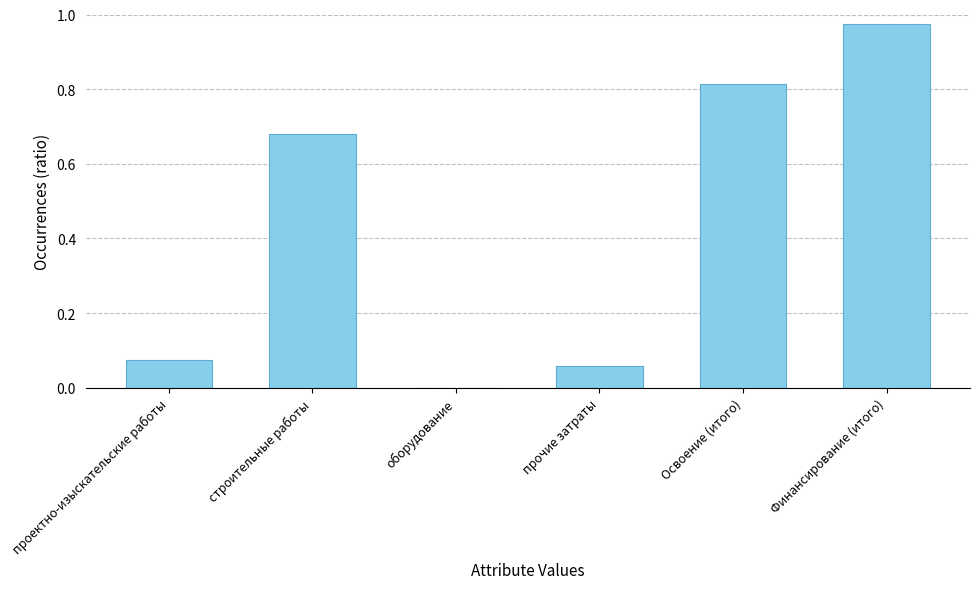

Between проектно-изыскательские работы and Освоение (итого), which is larger?

Освоение (итого)